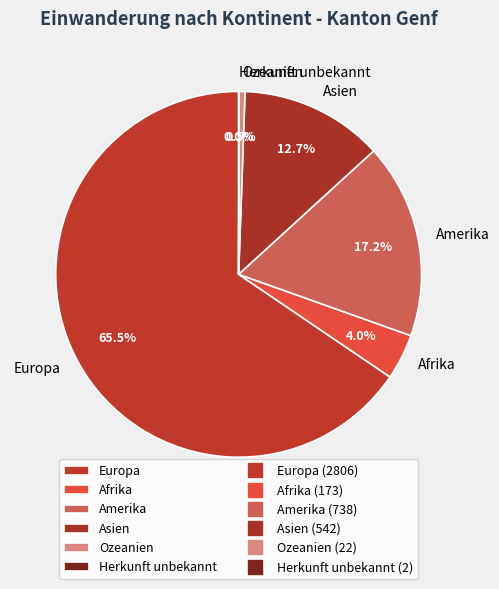

What is the ratio of the value at Amerika to the value at Ozeanien?

33.5